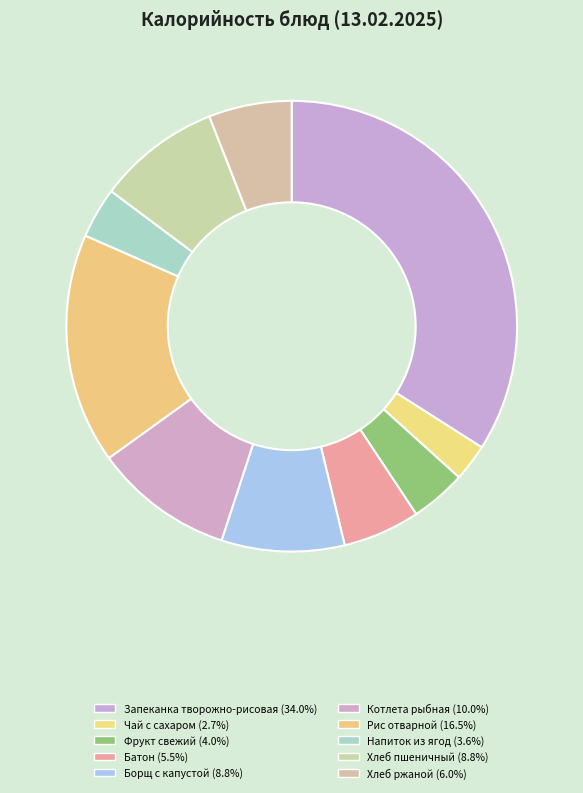

The Рис отварной slice represents 28% of the pie. True or false?

False